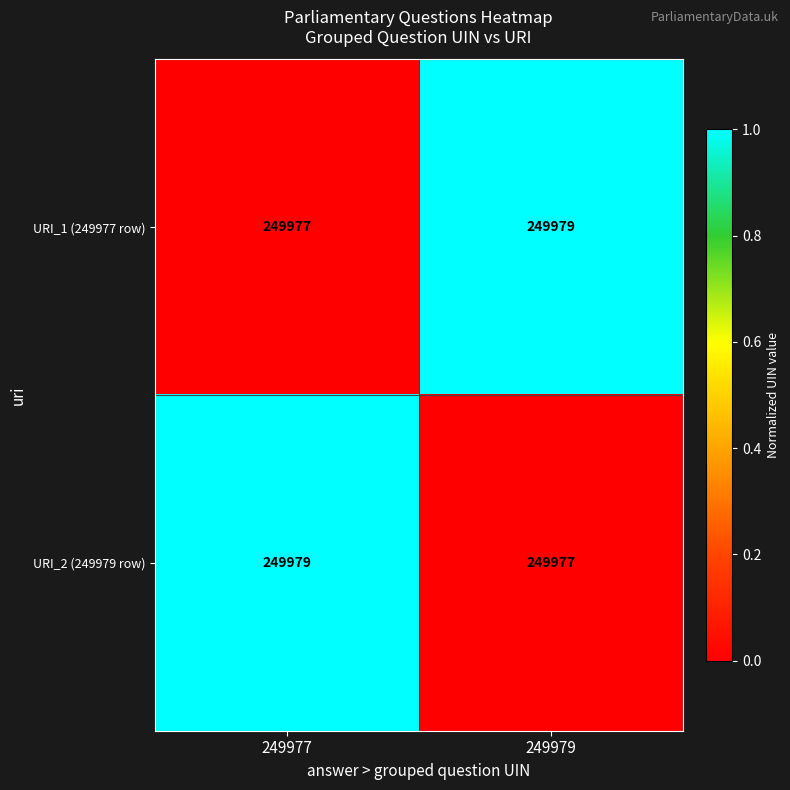

Is it true that URI_2 (249979 row) equals 249977 at 249979?

True